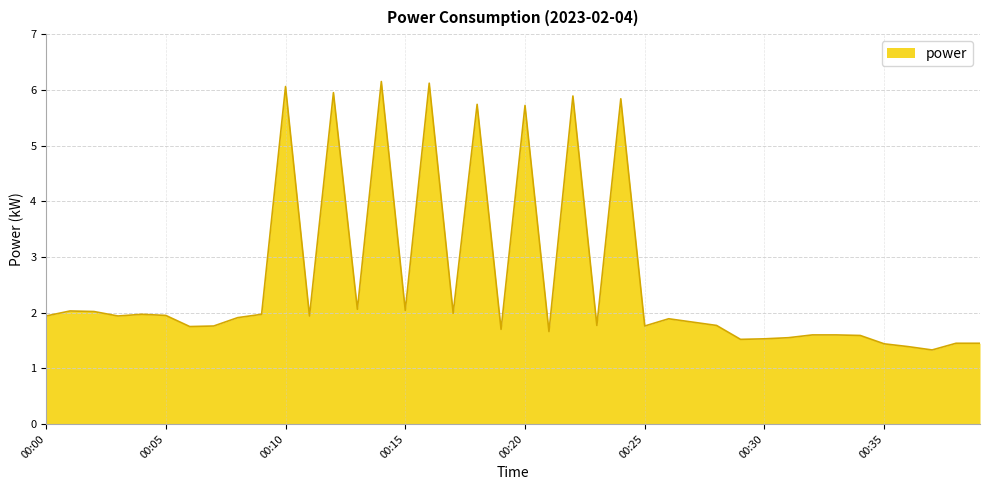

What is the difference between the maximum and minimum values?

4.8